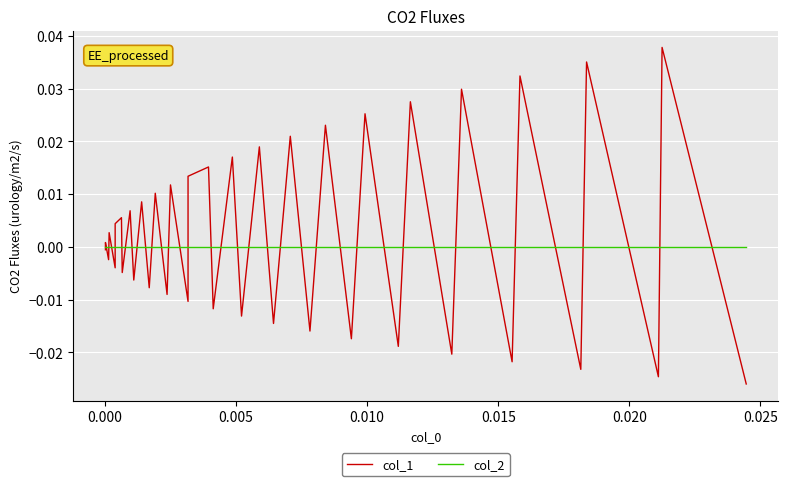

True or false: col_1 has a value of 0.0 at 21.

False